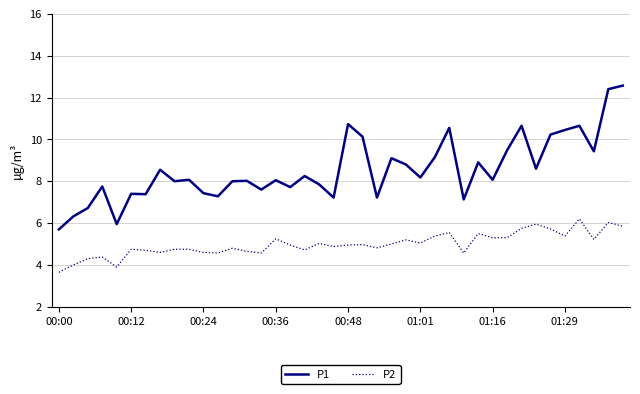

How many lines are shown in the chart?

2